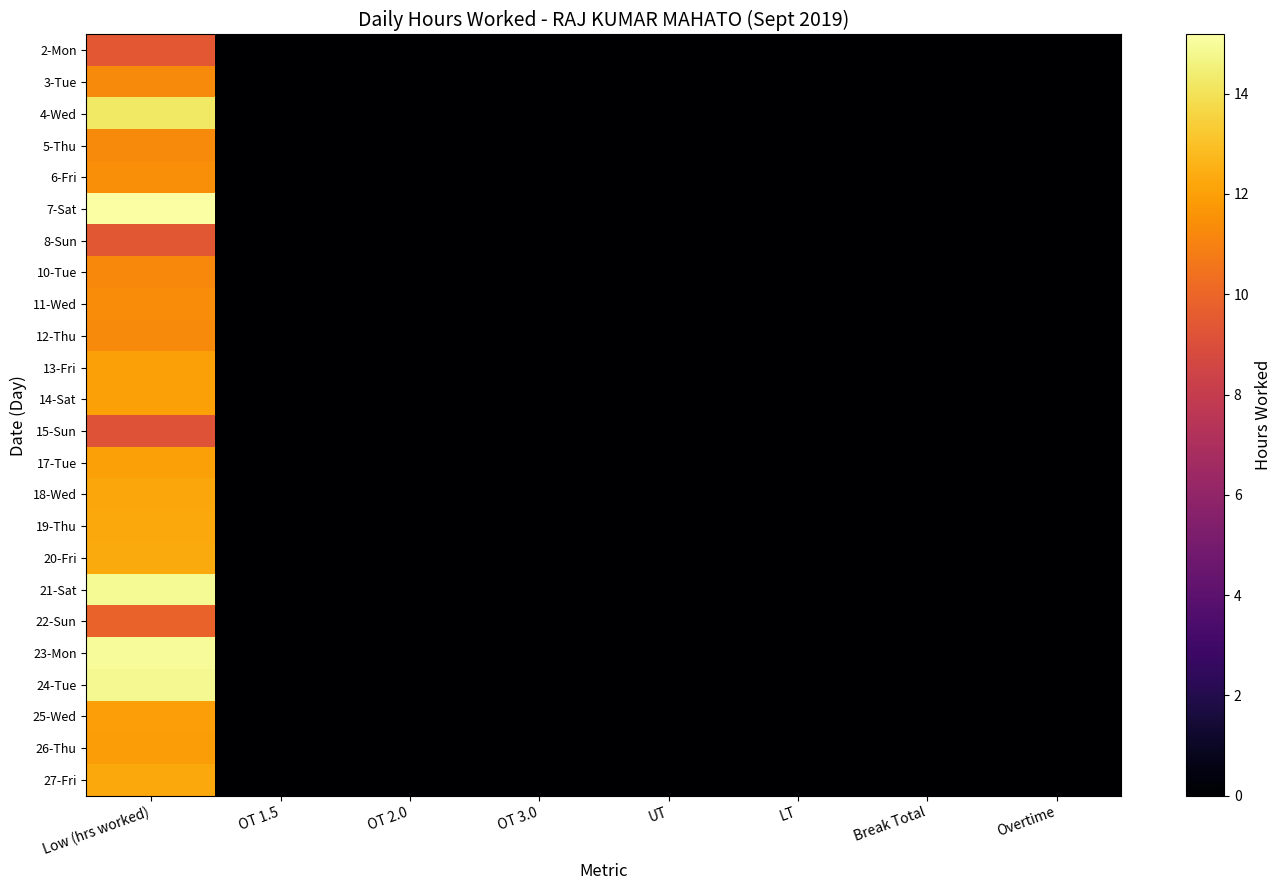

Count the 15-Sun values in the range 0 to 1.

7